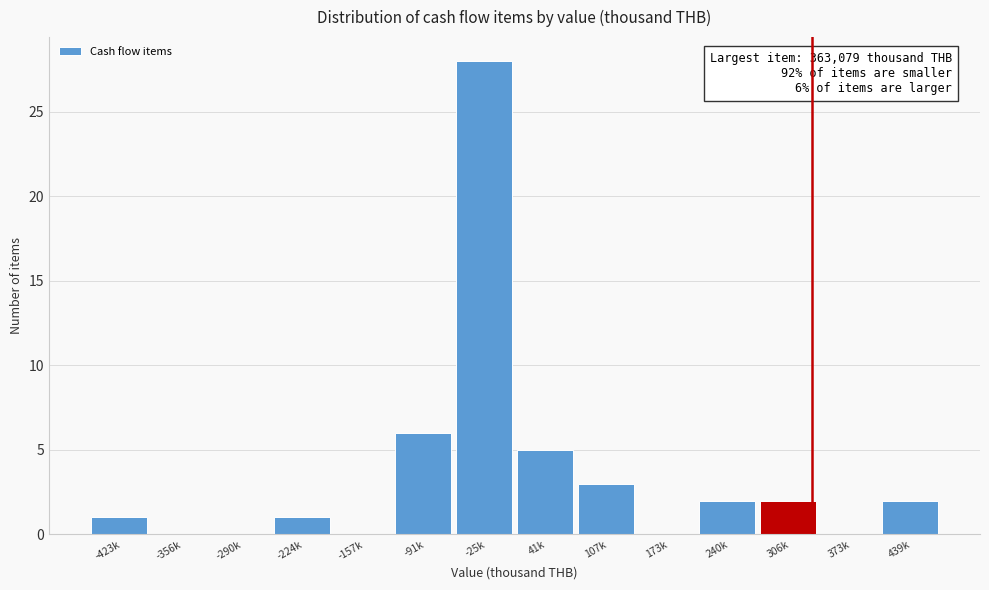

Reading right to left, transcribe all the data shown in this chart.

439k=2	373k=0	306k=2	240k=2	173k=0	107k=3	41k=5	-25k=28	-91k=6	-157k=0	-224k=1	-290k=0	-356k=0	-423k=1